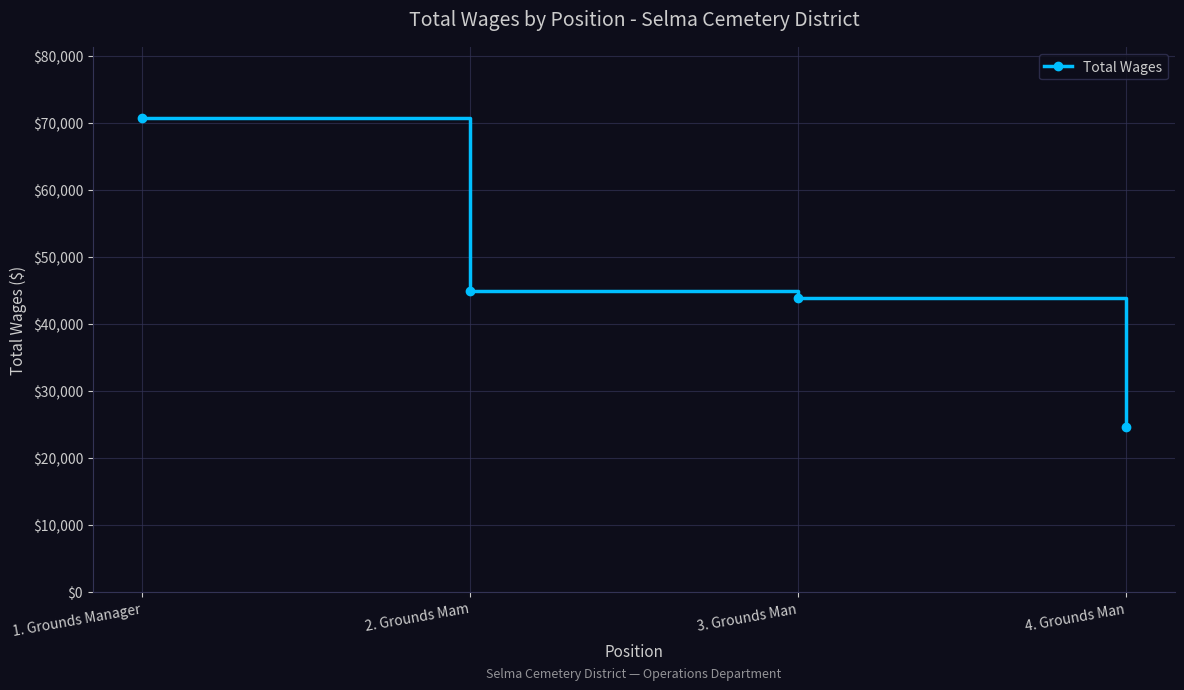

What is the smallest value displayed?

24681